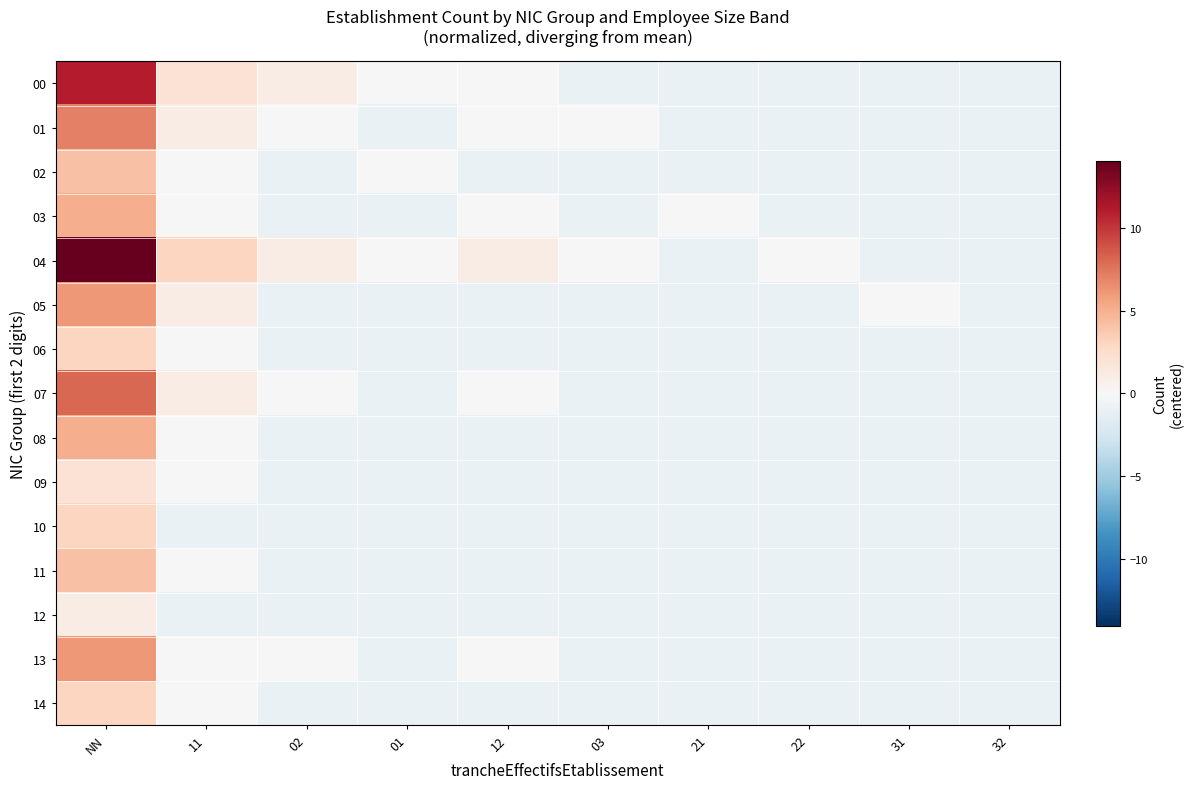

Which series has the widest spread of values?

04